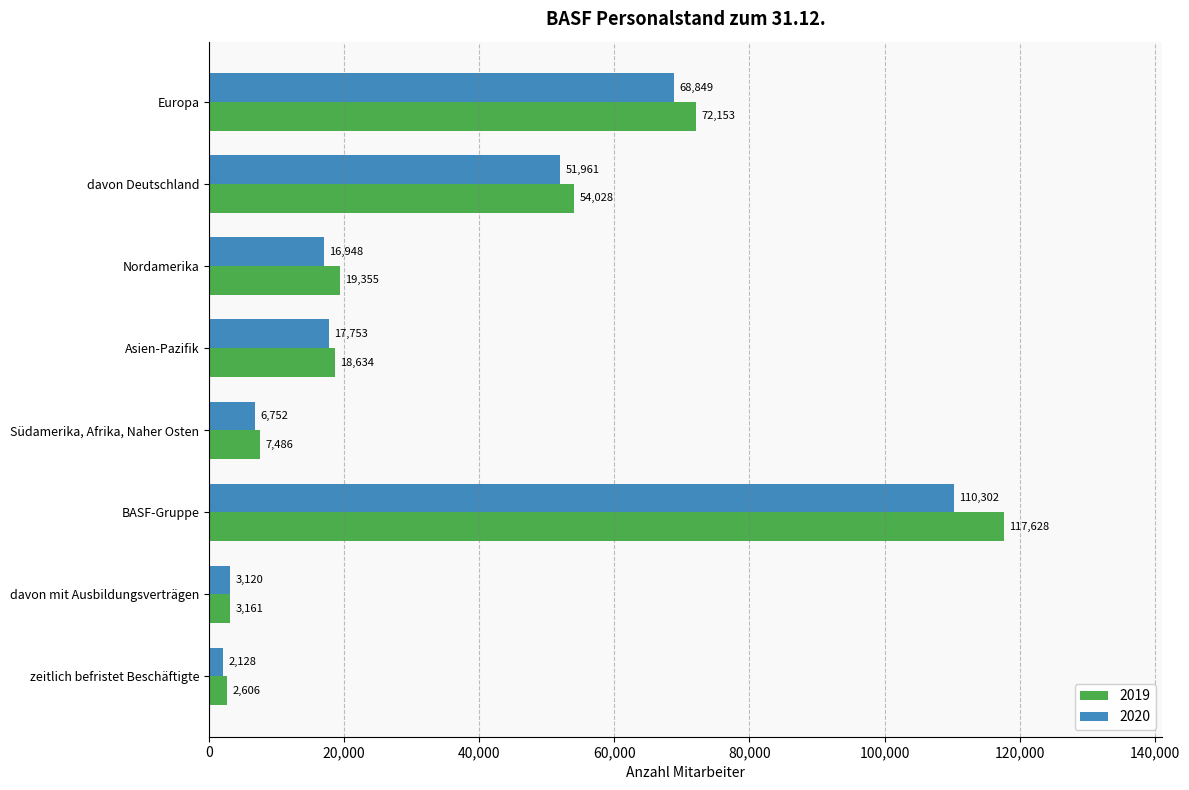

Read the 2020 value at davon Deutschland.

51961